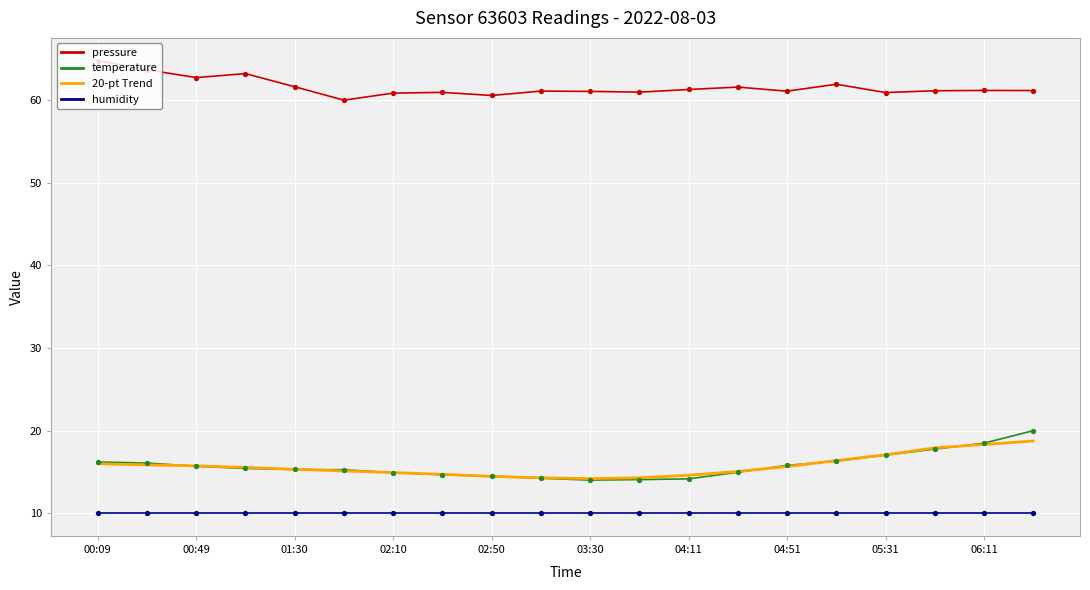

At how many categories does at least one series exceed 53?

20